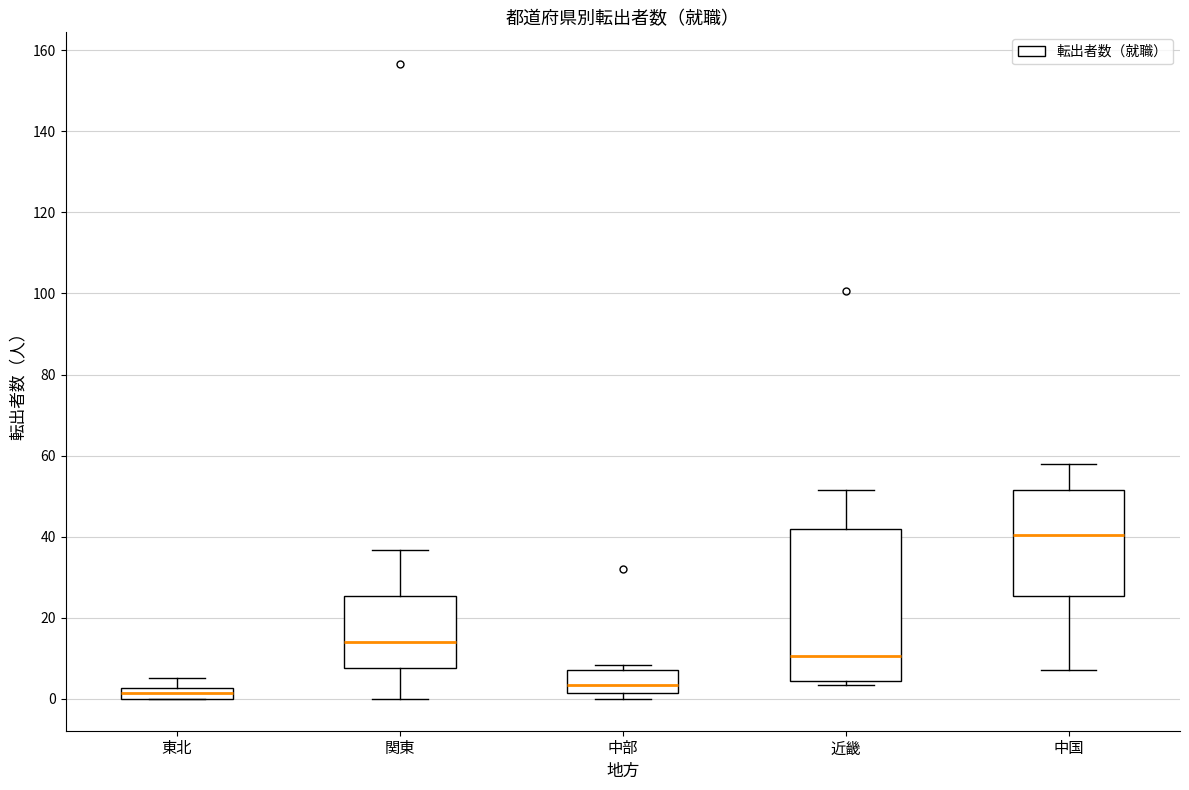

Comparing the boxes themselves (not the whiskers), which one is the tallest?

近畿